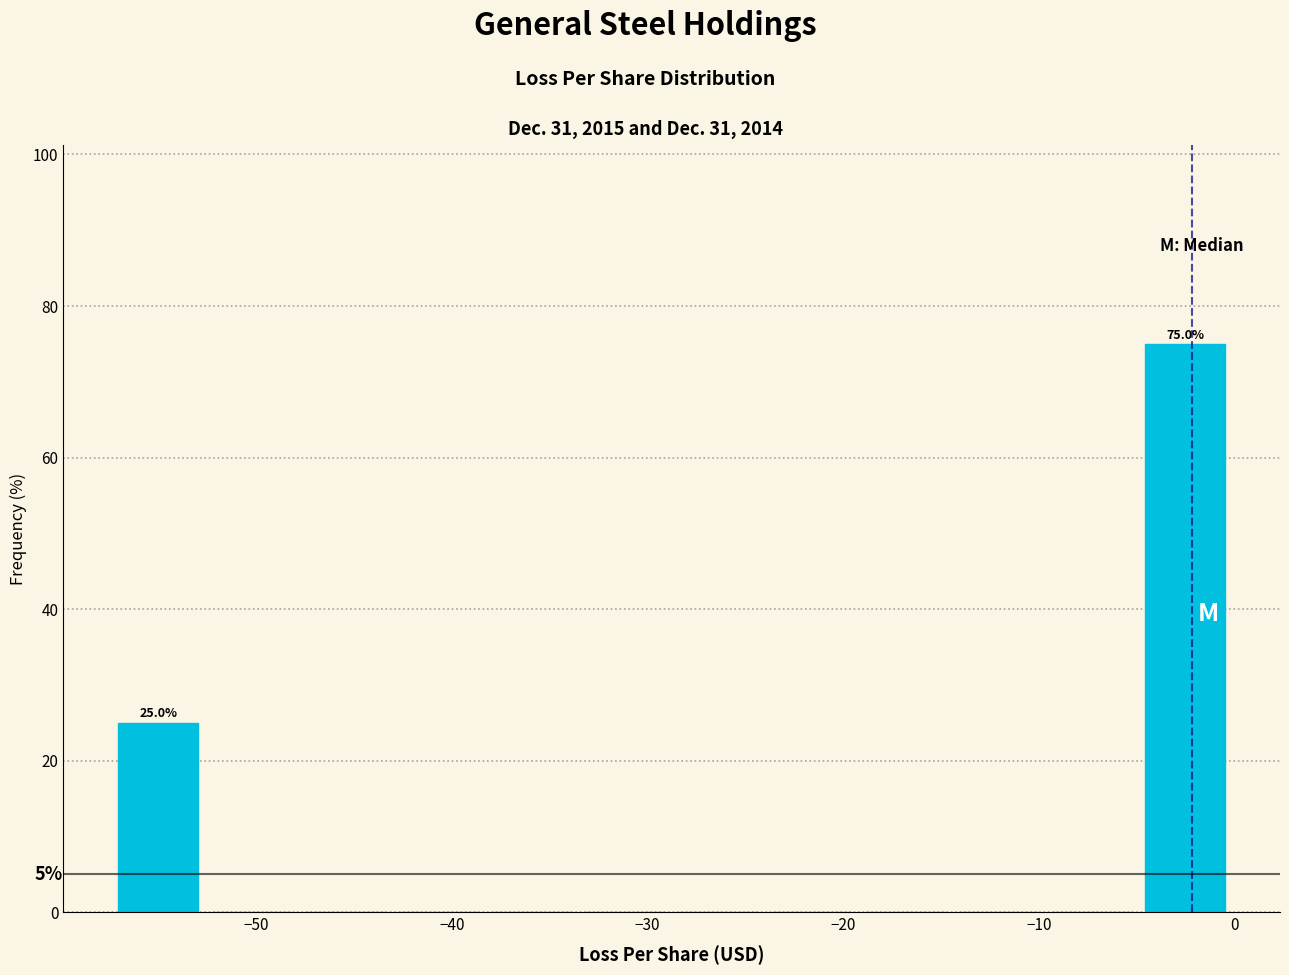

Which range on the x-axis has the tallest bar?

-5 to 0